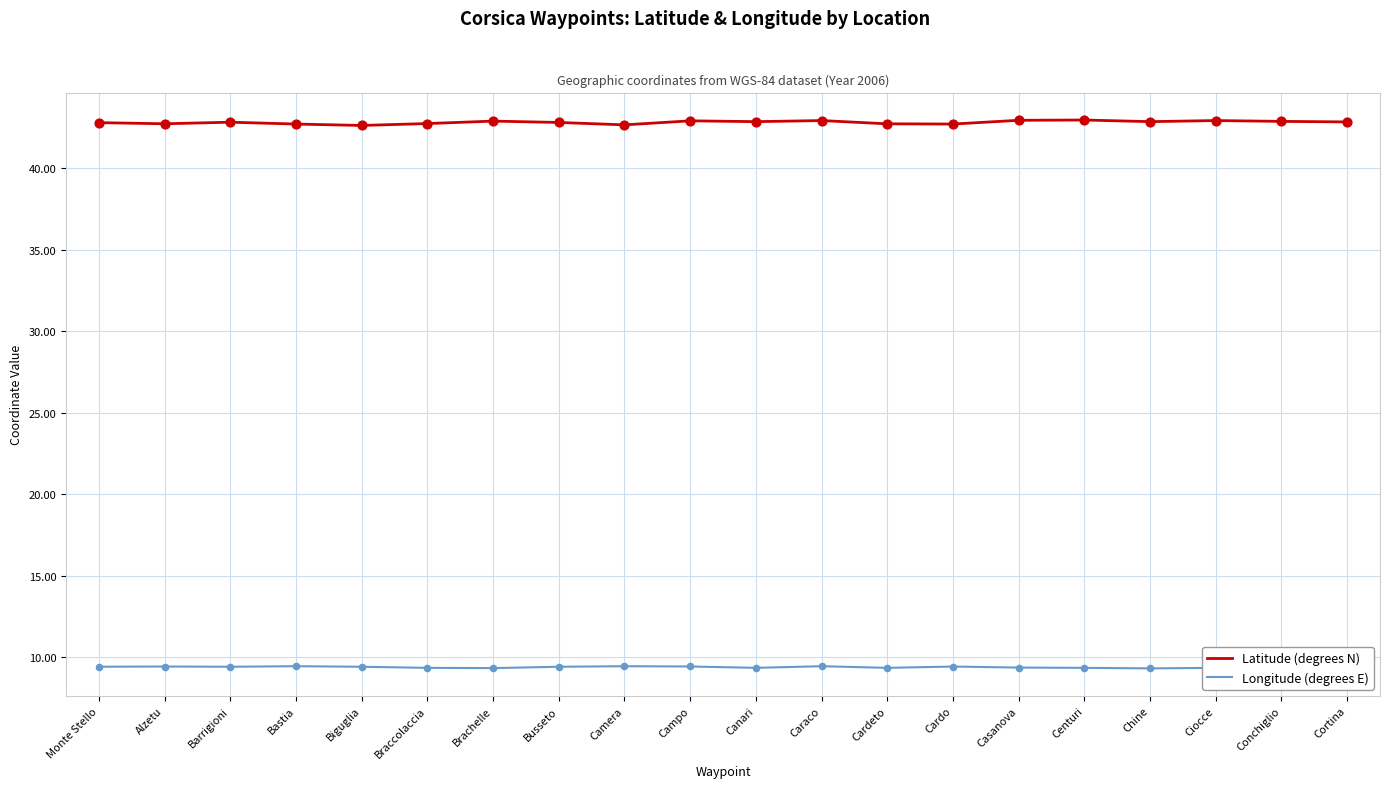

What is the difference between the highest and lowest values at Alzetu?

33.3